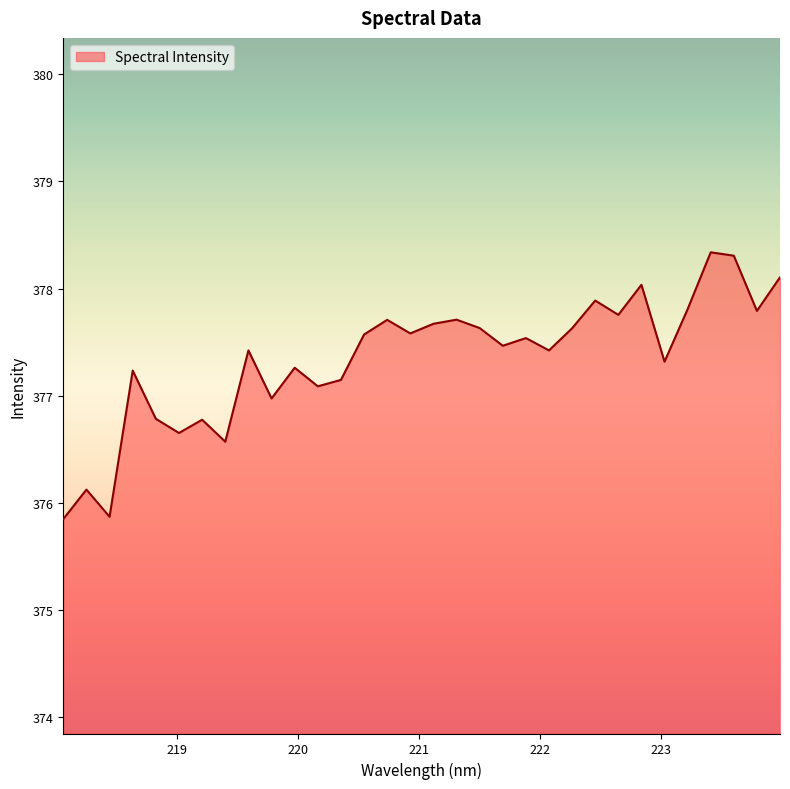

What is the maximum value shown in the chart?

378.3